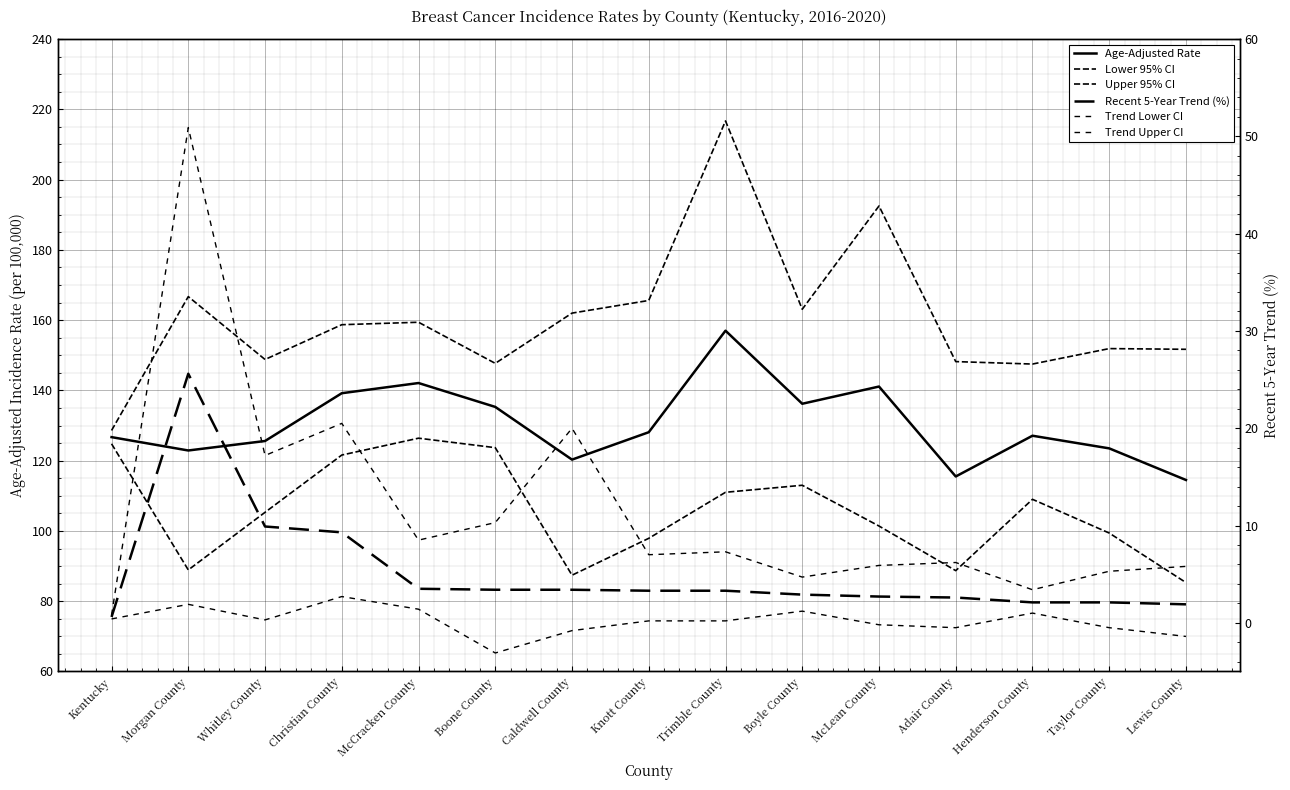

At which label does Age-Adjusted Rate reach its peak?

Trimble County